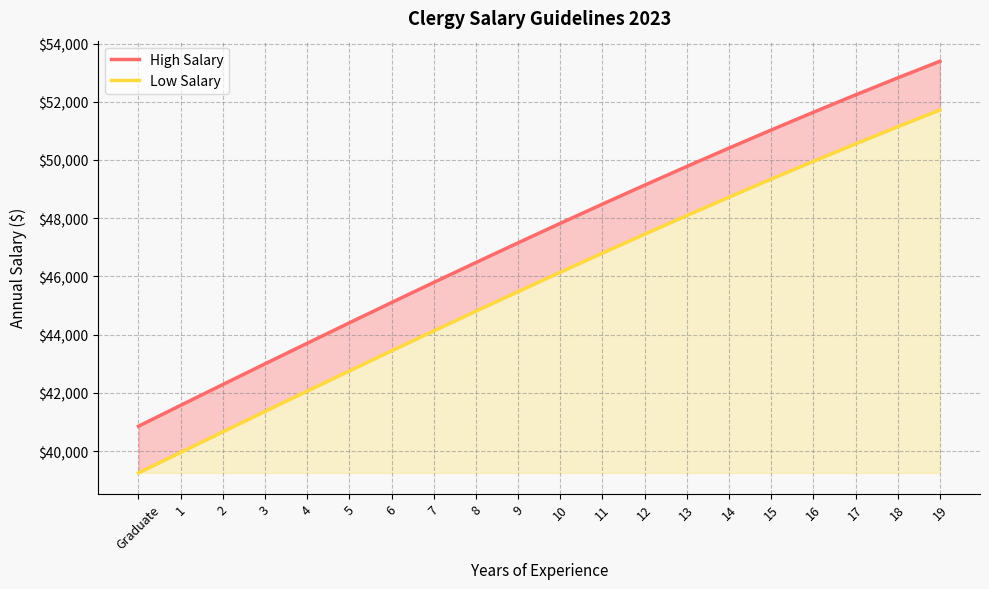

What is the total value across all series at Graduate?

80103.3